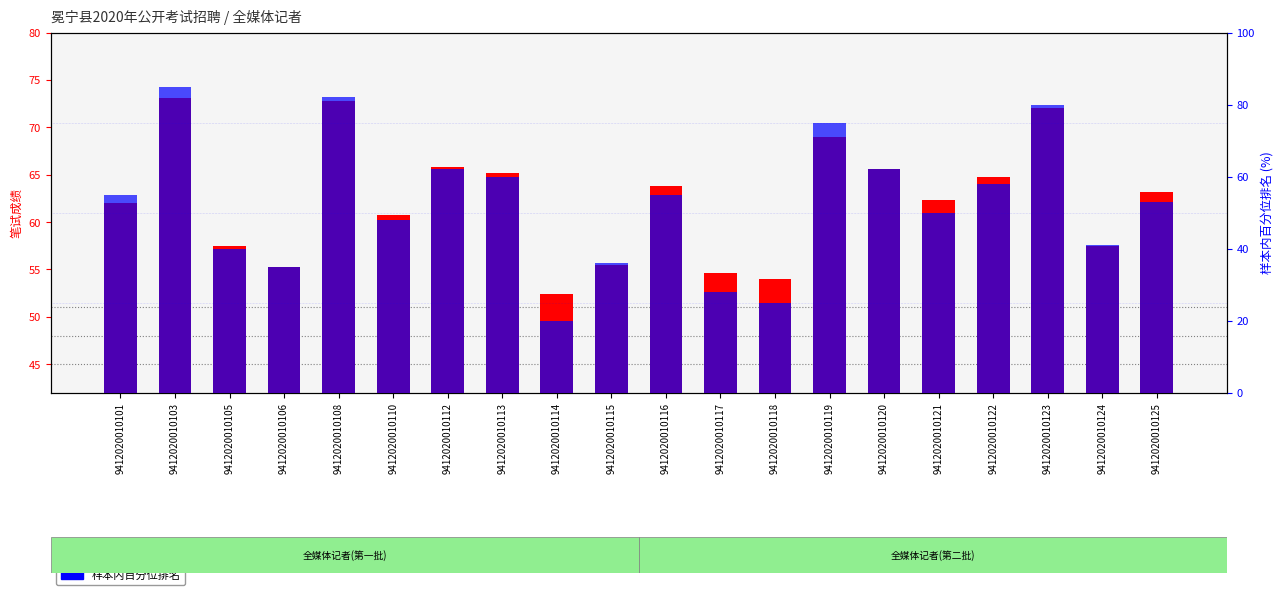

Rank the series at 9412020010110 from lowest to highest value.

样本内百分位排名, 笔试成绩